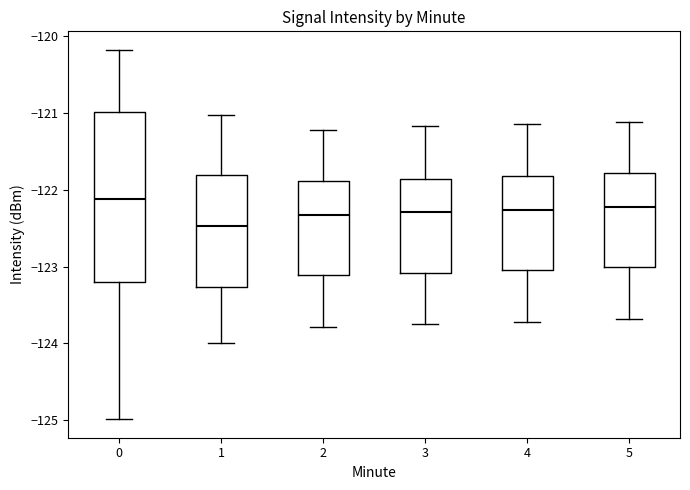

Reading left to right, transcribe this box plot: for each box, give where its median line is, the range the box spans, and where its two whiskers end, as read against the y-axis. The values are not printed on the chart, so give them approximately, as read against the axis.

0: median -122.1, box -123.2 to -121.0, whiskers -125.0 to -120.2
1: median -122.5, box -123.3 to -121.8, whiskers -124.0 to -121.0
2: median -122.3, box -123.1 to -121.9, whiskers -123.8 to -121.2
3: median -122.3, box -123.1 to -121.9, whiskers -123.7 to -121.2
4: median -122.3, box -123.0 to -121.8, whiskers -123.7 to -121.1
5: median -122.2, box -123.0 to -121.8, whiskers -123.7 to -121.1